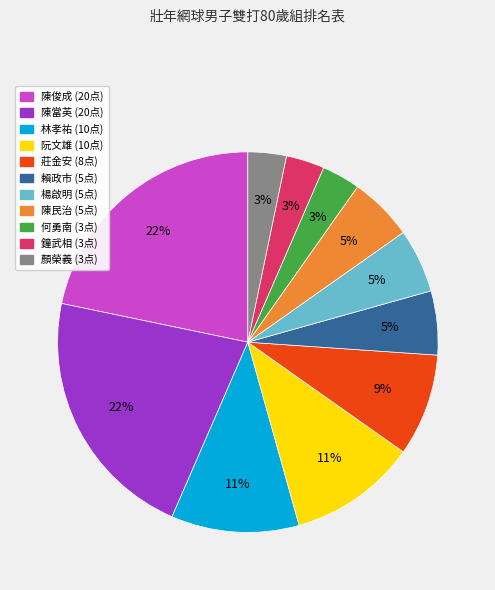

How many slices are in this pie chart?

11